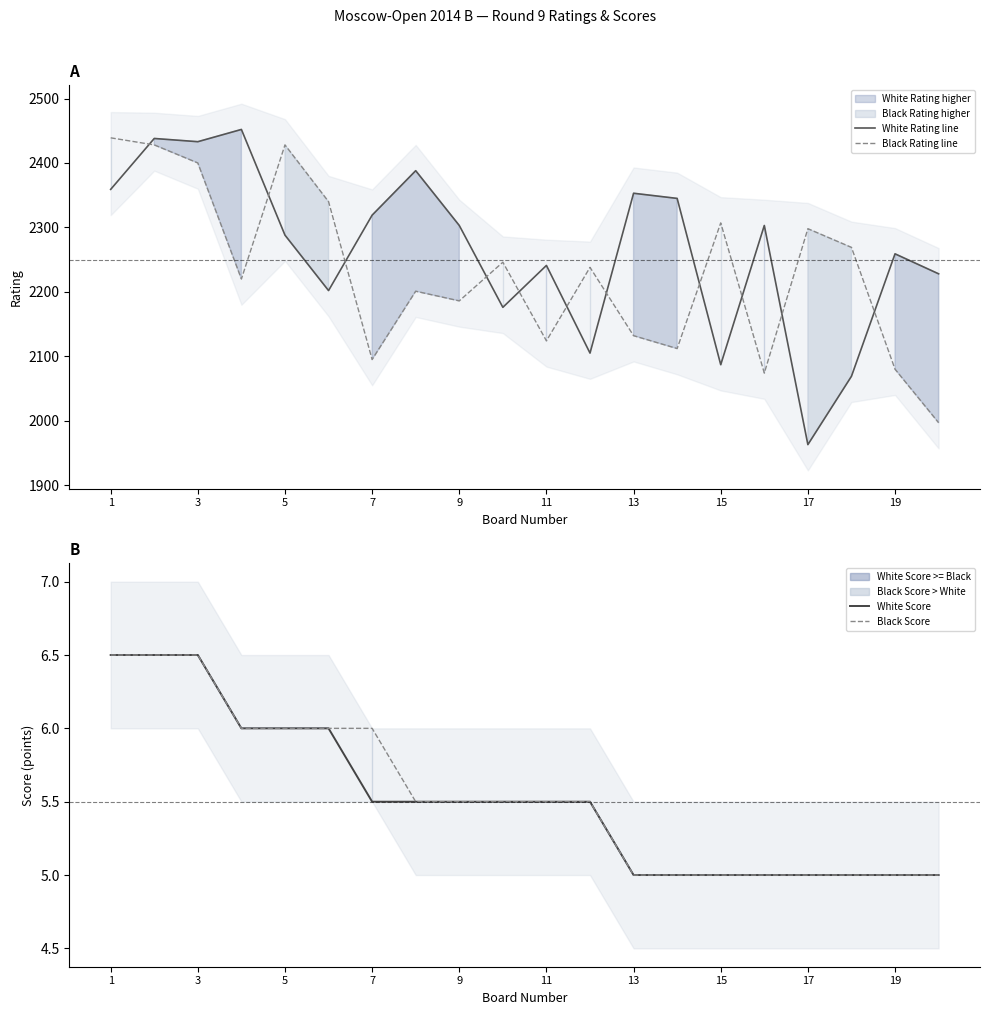

How many data points in Black Rating line are less than 2238?

10